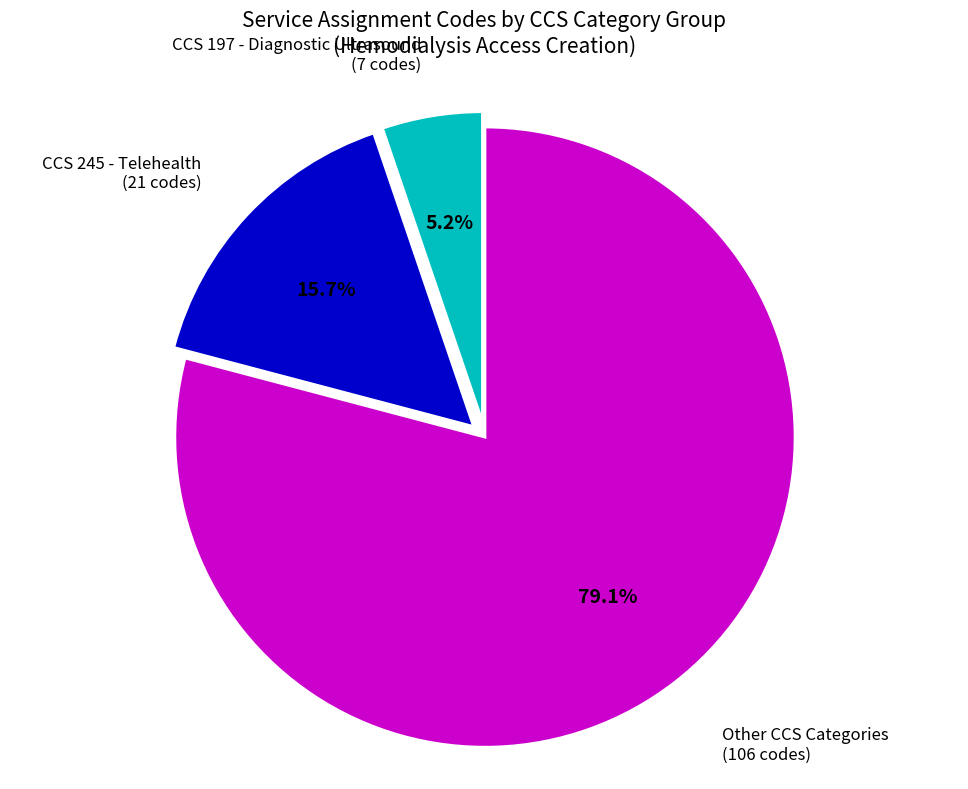

Combined, do CCS 245 - Telehealth (21 codes) and Other CCS Categories (106 codes) account for over 50%?

Yes